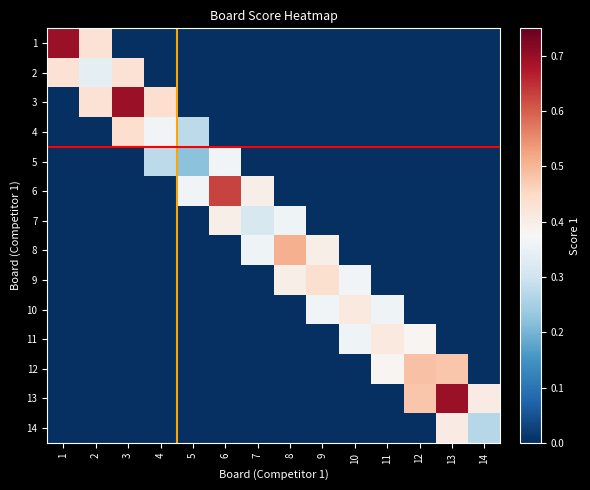

Between 7 and 12, which series saw the biggest shift?

12